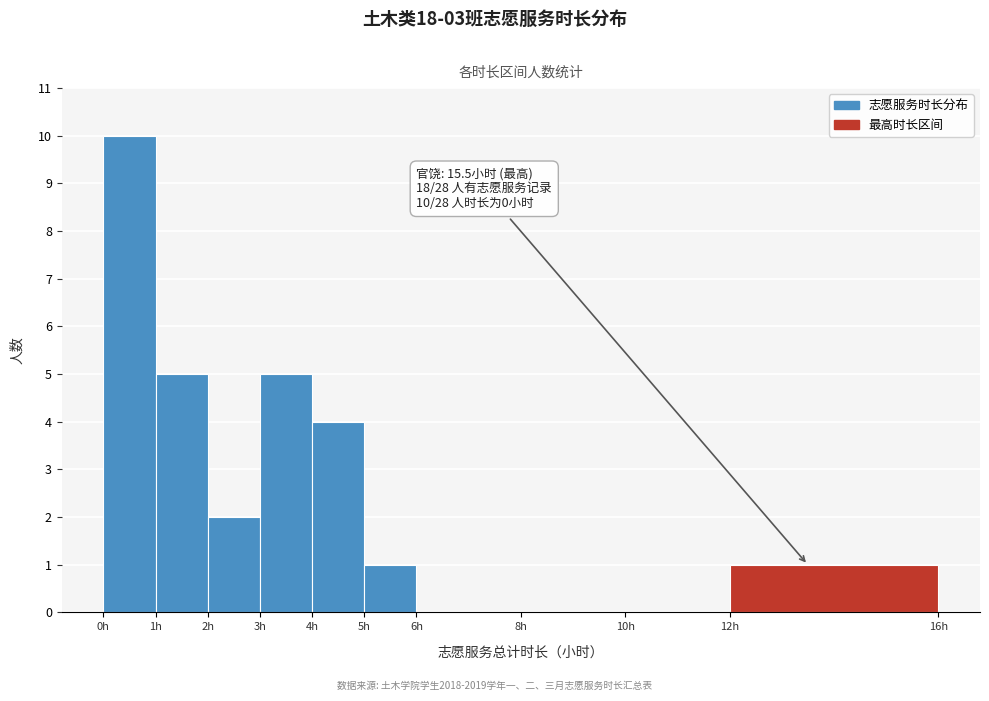

Which range on the x-axis has the tallest bar?

0 to 1